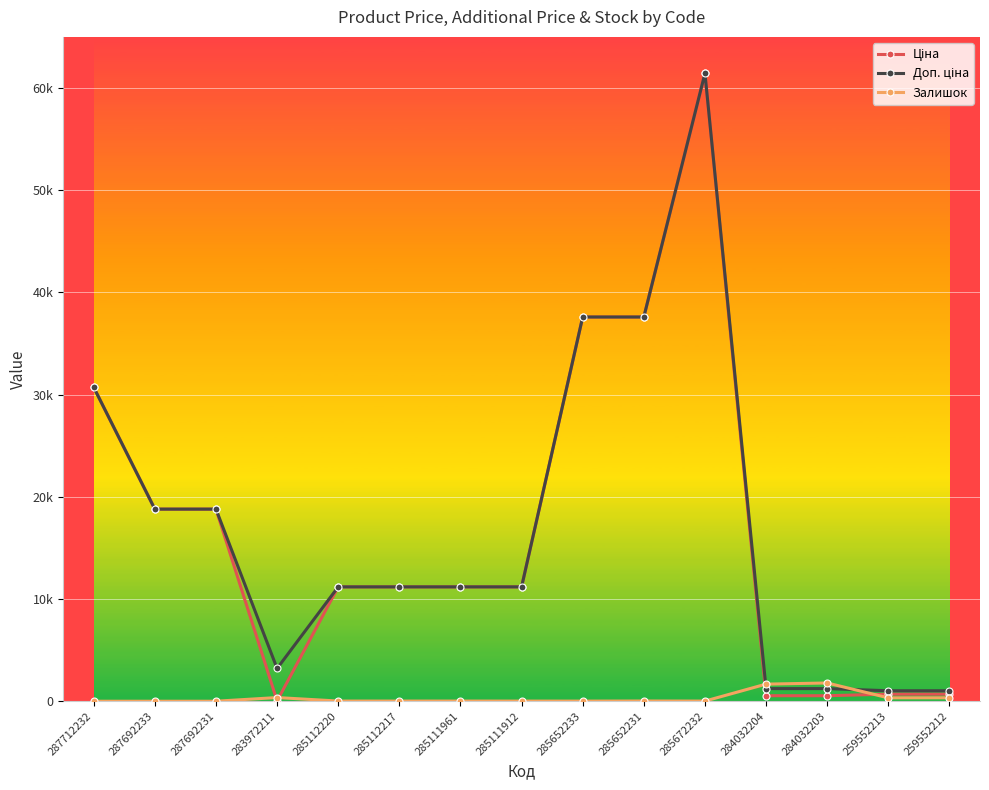

Does the chart have visible grid lines?

Yes